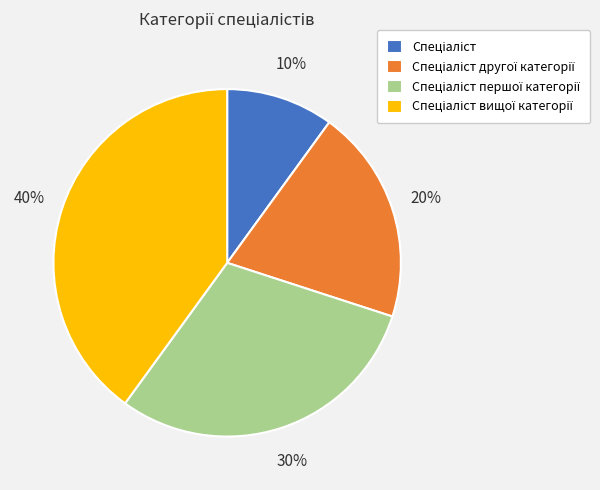

Does any single category account for the majority?

No